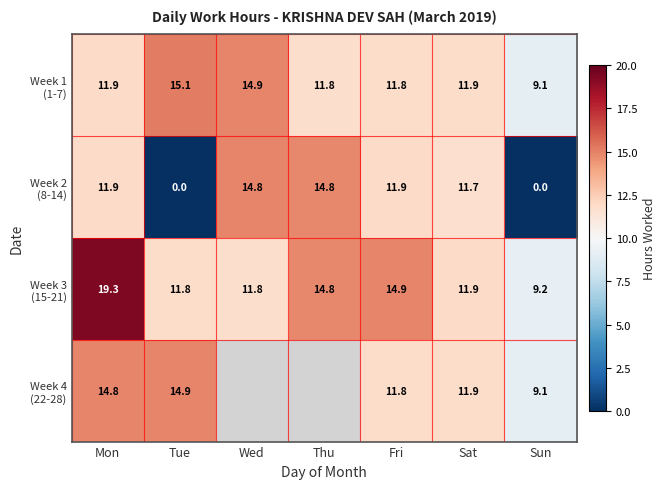

The value of Week 1 (1-7) at Thu is 5.2. True or false?

False